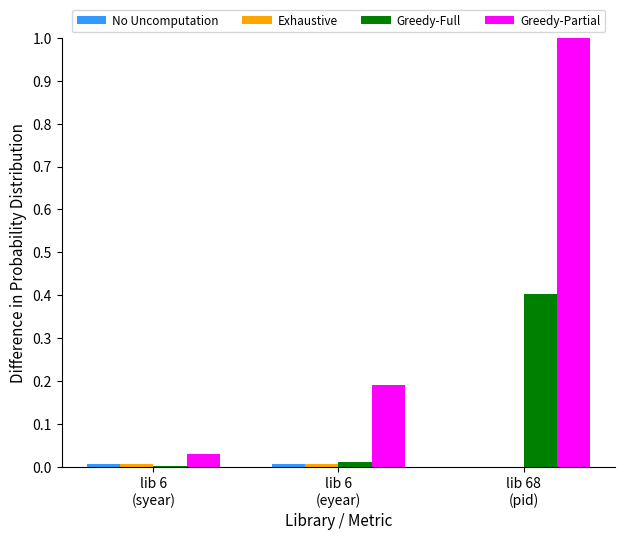

Are the bars horizontal?

No